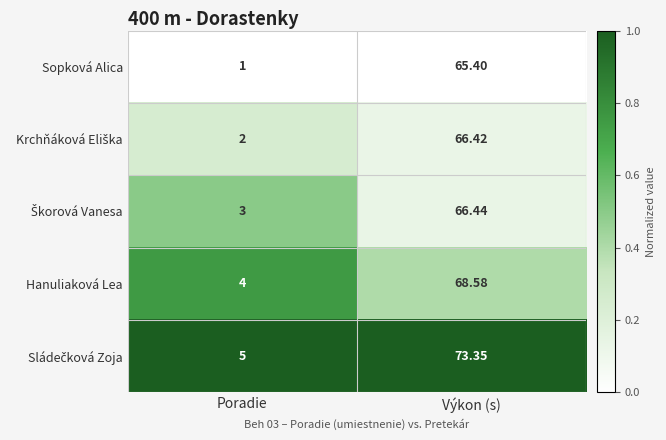

Which label corresponds to the largest value in the chart?

Výkon (s)